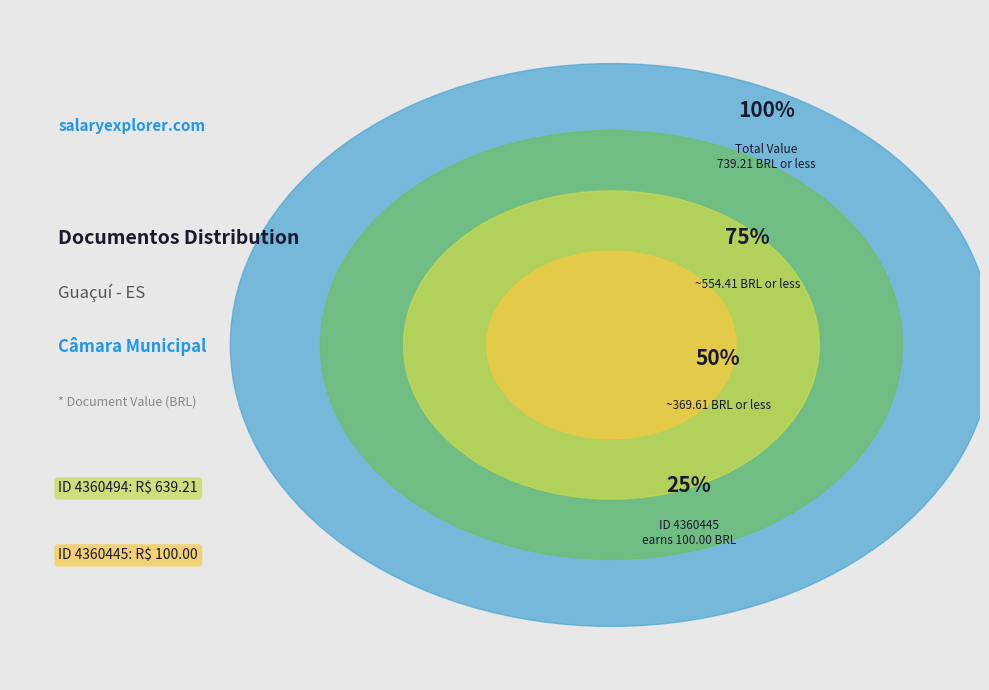

To the nearest percent, what portion does 4360445 represent?

14%